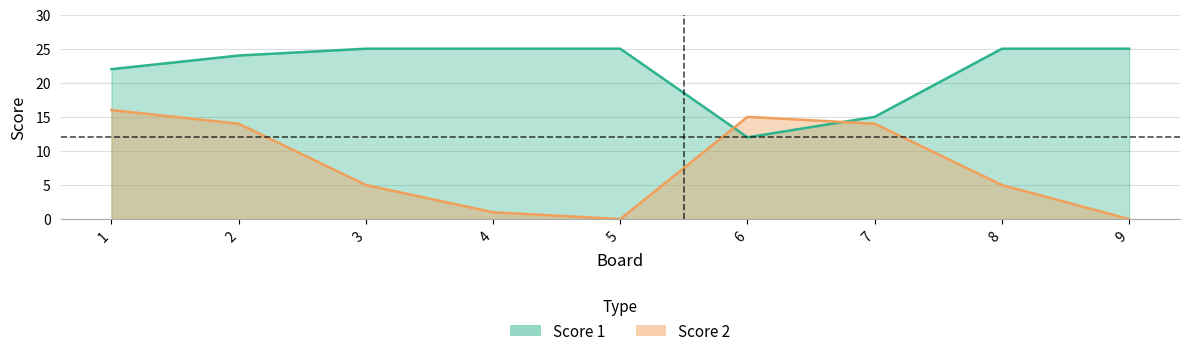

What are all the series names shown in the legend?

Score 1, Score 2